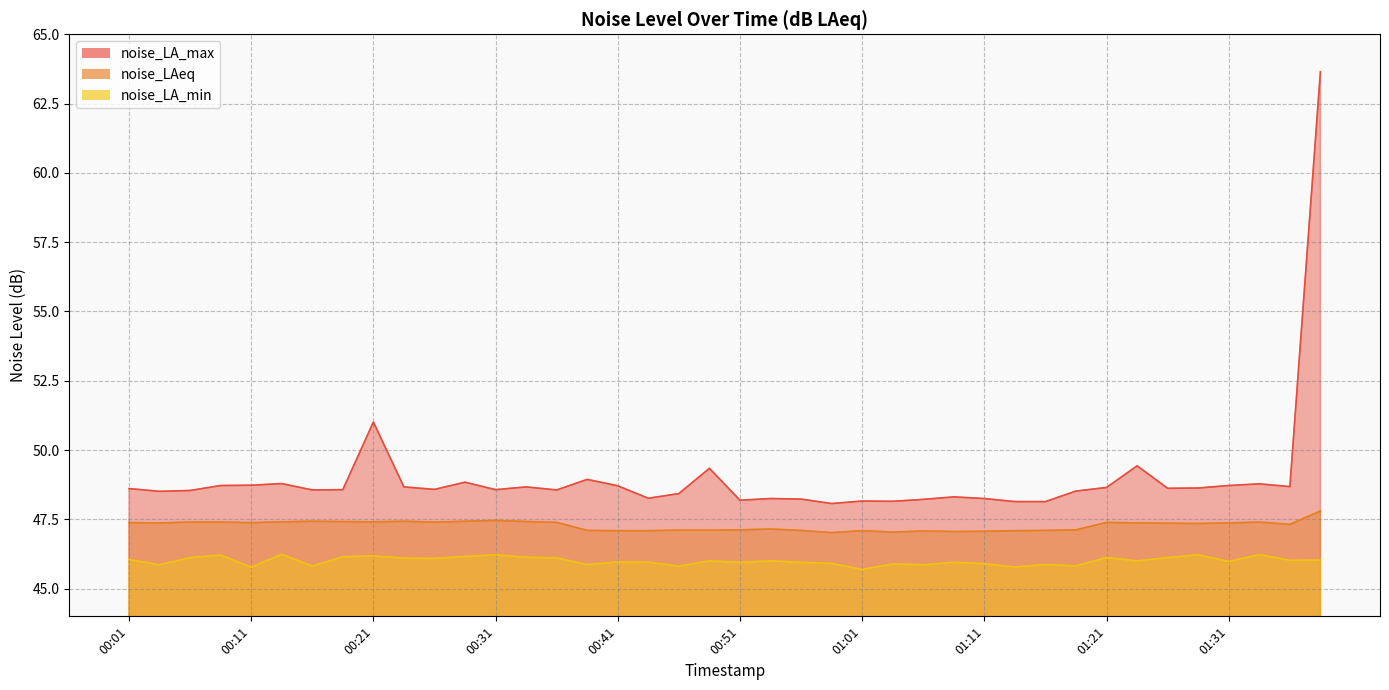

True or false: noise_LA_min and noise_LA_max cross at least once.

False